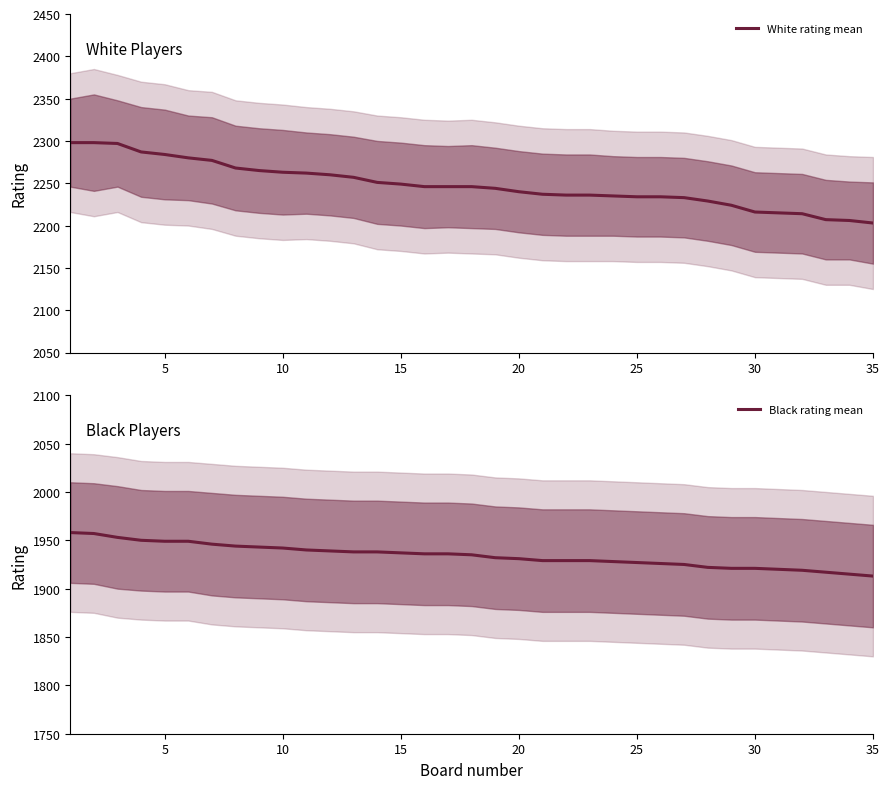

Reading left to right, what are all the values shown in this chart?

White rating mean: 2298	2298	2297	2287	2284	2280	2277	2268	2265	2263	2262	2260	2257	2251	2249	2246	2246	2246	2244	2240	2237	2236	2236	2235	2234	2234	2233	2229	2224	2216	2215	2214	2207	2206	2203
Black rating mean: 1958	1957	1953	1950	1949	1949	1946	1944	1943	1942	1940	1939	1938	1938	1937	1936	1936	1935	1932	1931	1929	1929	1929	1928	1927	1926	1925	1922	1921	1921	1920	1919	1917	1915	1913